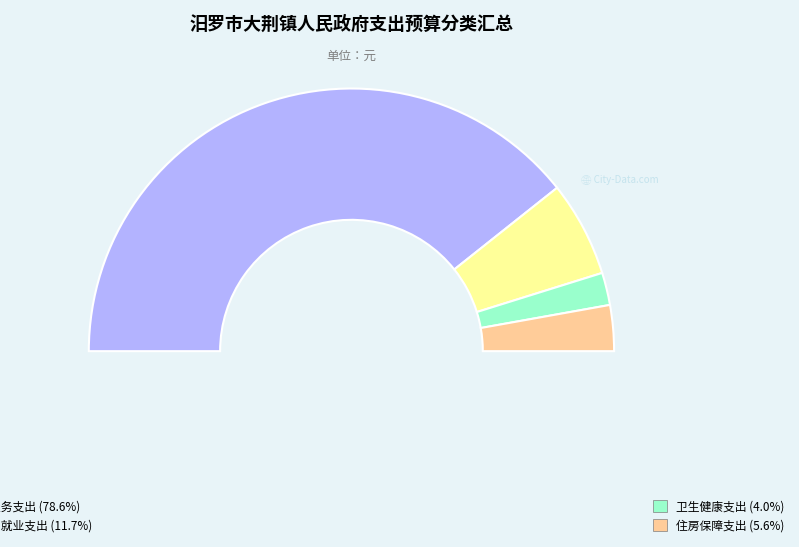

Is there any slice that represents more than half of the pie?

Yes